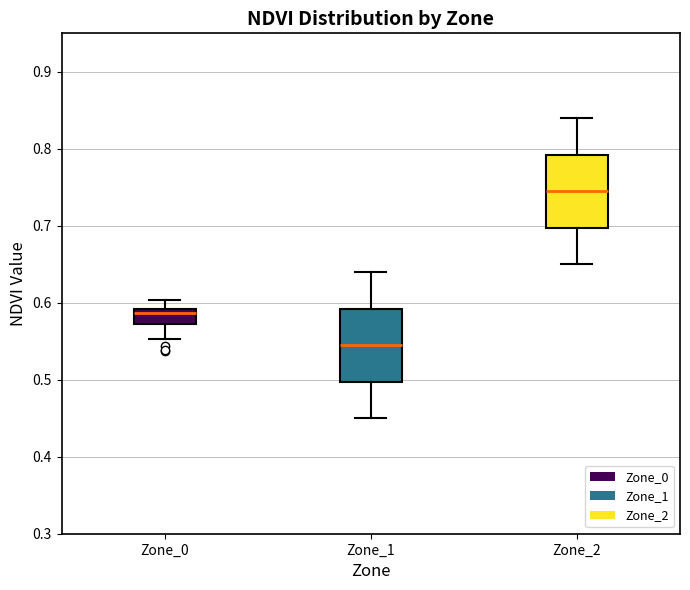

Which box's median line is the lowest?

Zone_1